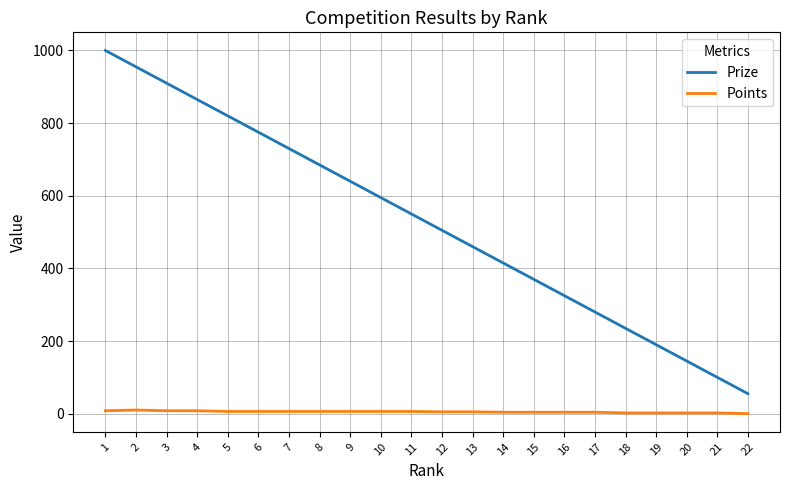

List the series in order of their overall mean, highest first.

Prize, Points